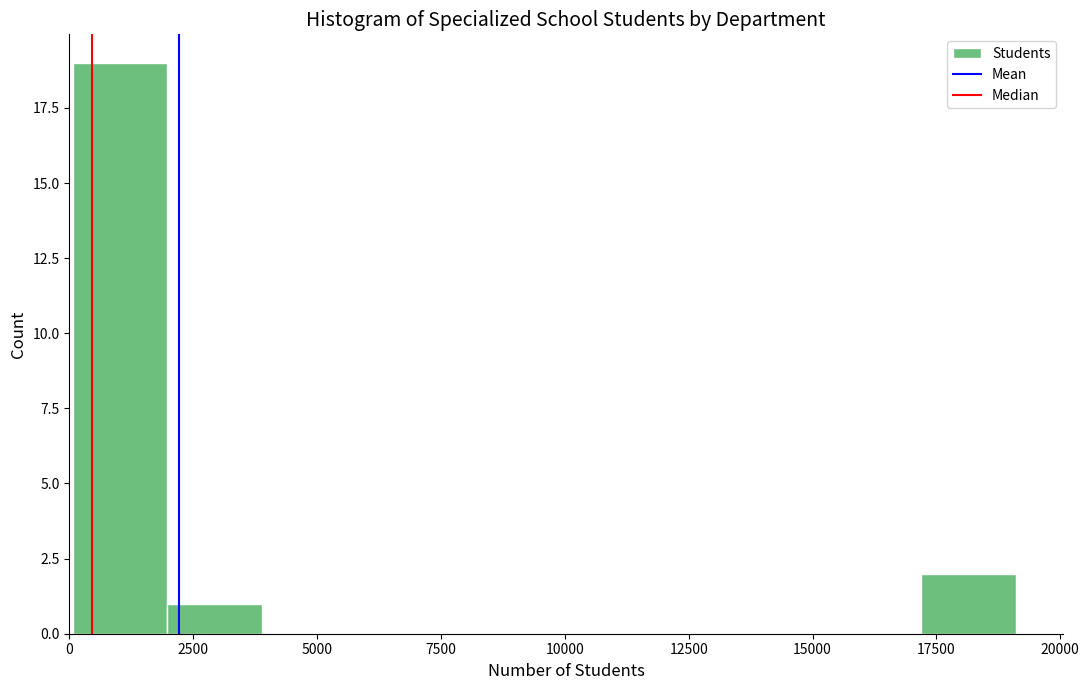

Around what value on the x-axis is the tallest bar? Give the approximate position of its centre, as read against the axis.

1000